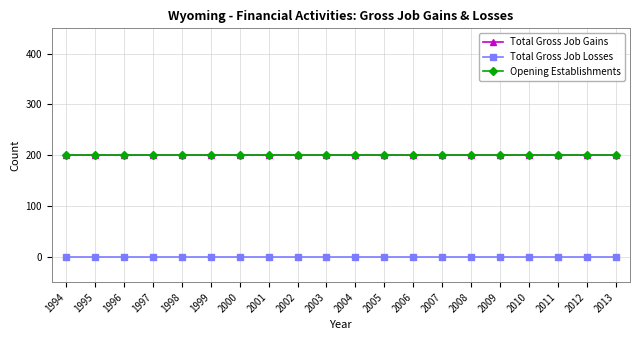

Is this an area chart (filled region under the line)?

No